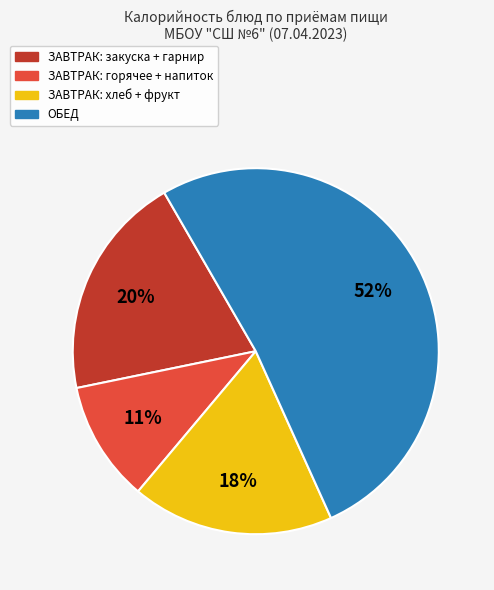

Is there a majority slice in this chart?

Yes